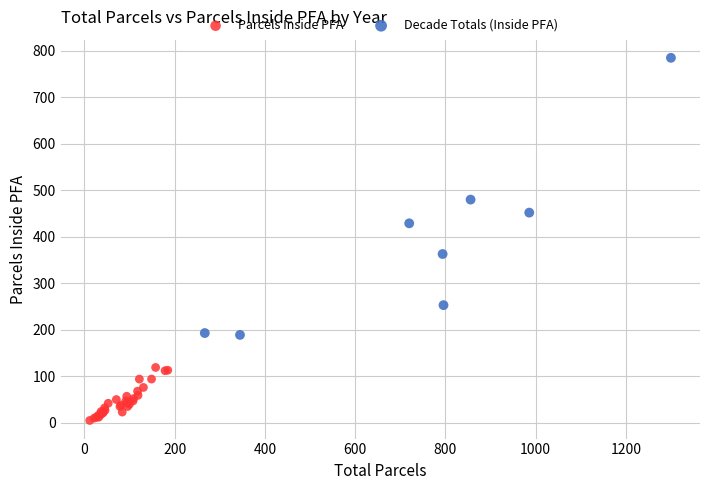

Which series contains the highest Y value?

Decade Totals (Inside PFA)